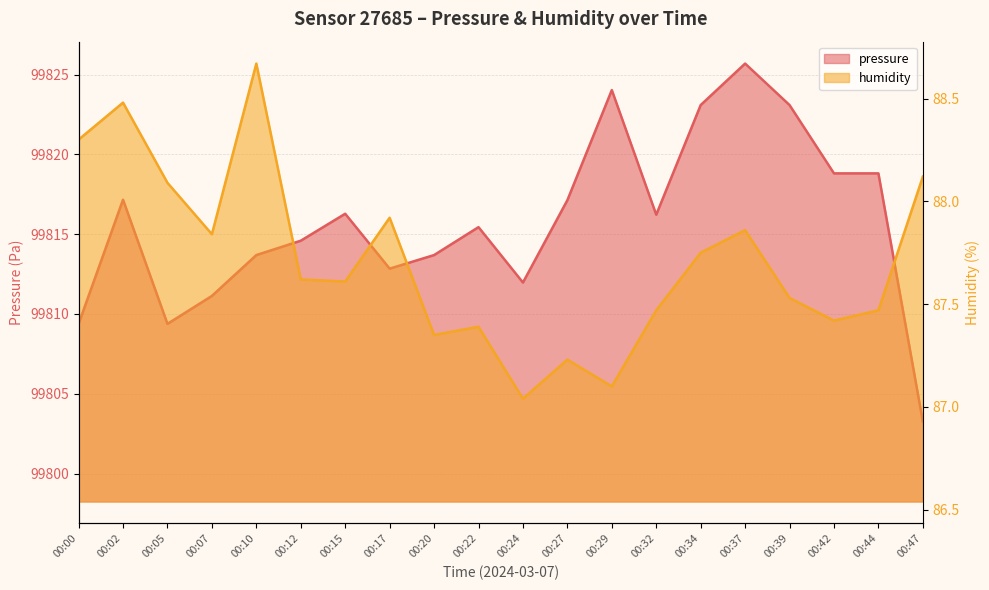

Does the chart have visible grid lines?

Yes